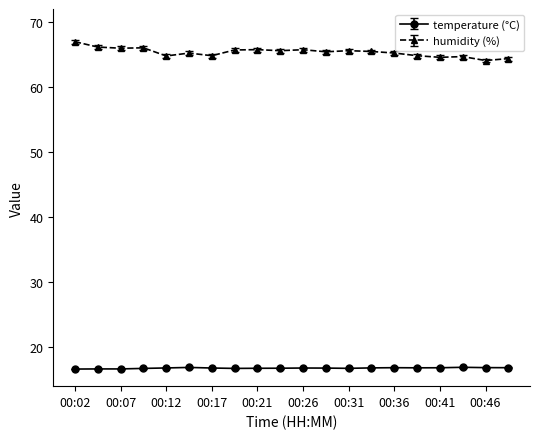

What is the value of the humidity (%) point at the 10th from the left?

65.6